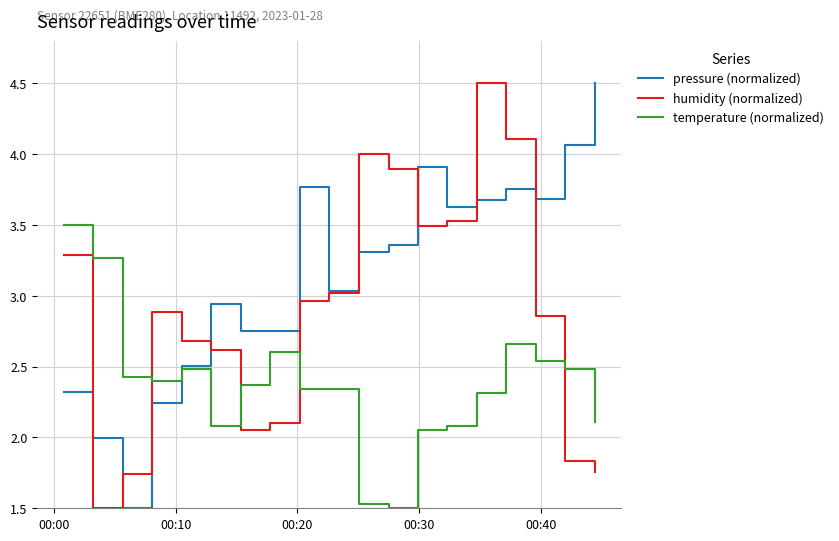

How many times do temperature (normalized) and humidity (normalized) cross each other?

4